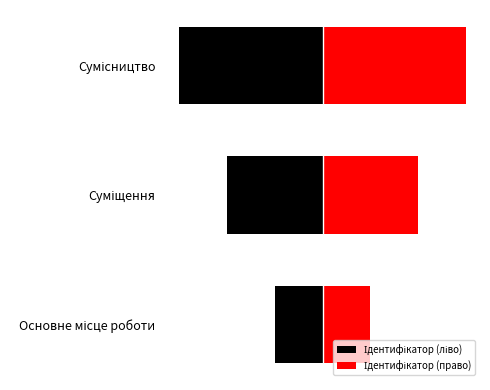

Is the value of Ідентифікатор (право) at Сумісництво greater than the value of Ідентифікатор (ліво) at Суміщення?

Yes